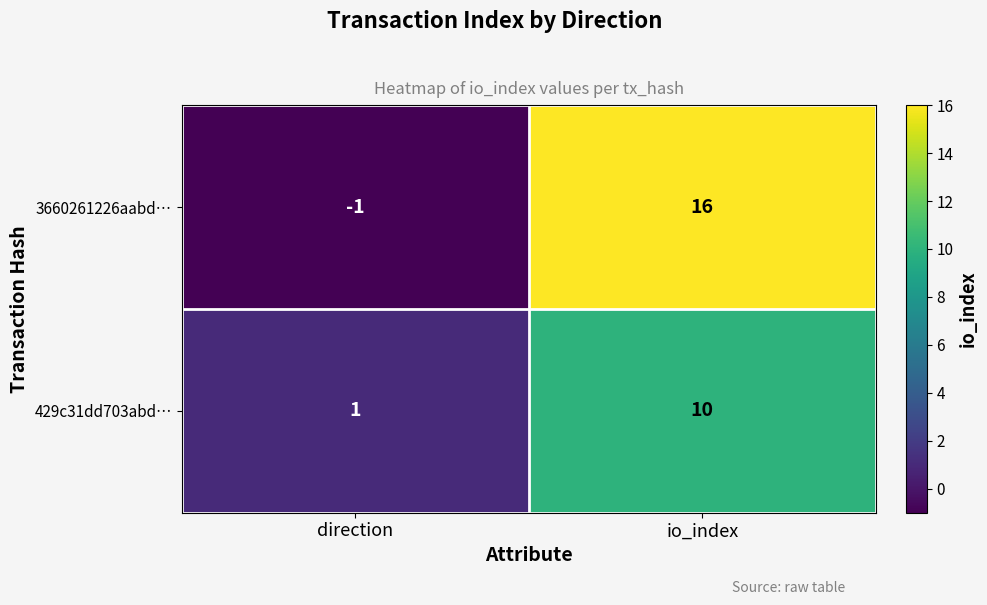

At which category is the sum across all series the highest?

io_index